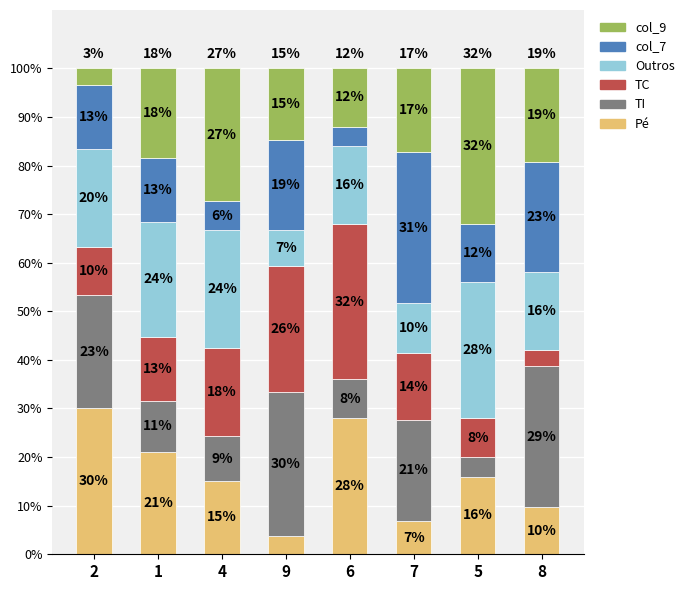

How many bars are there in total?

8